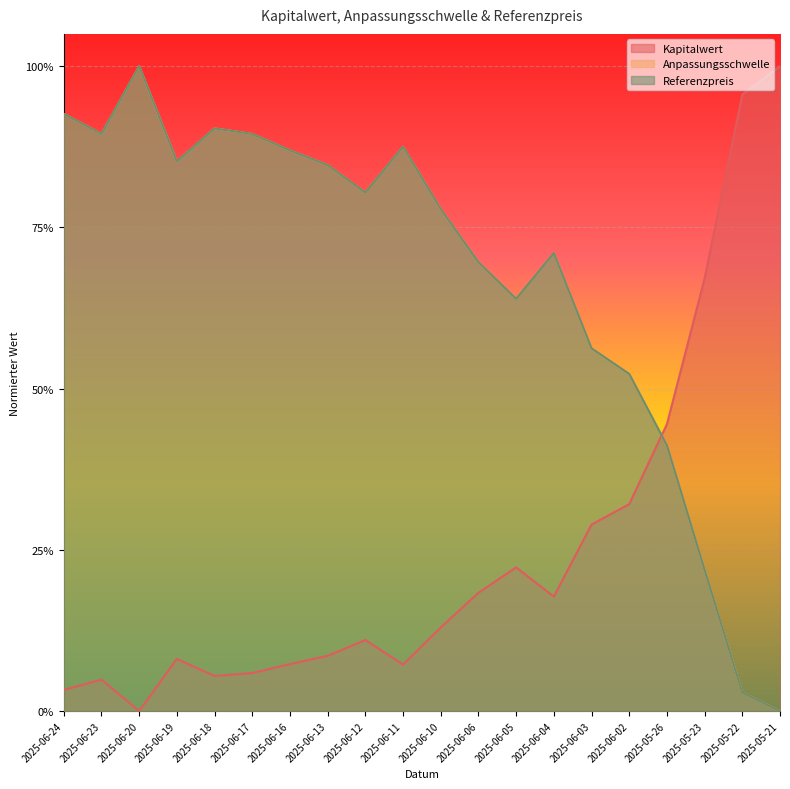

What is the label of the 16th point from the right?

2025-06-18